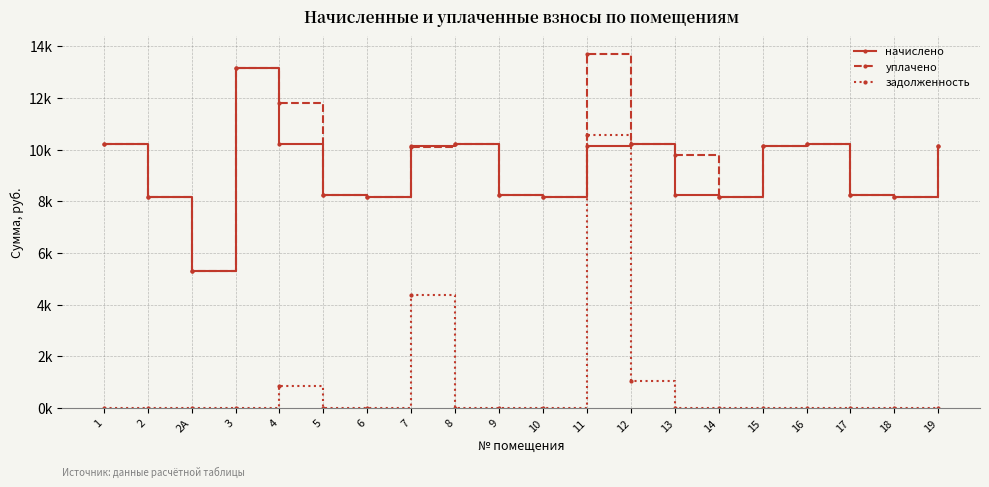

What are all the series names shown in the legend?

начислено, уплачено, задолженность